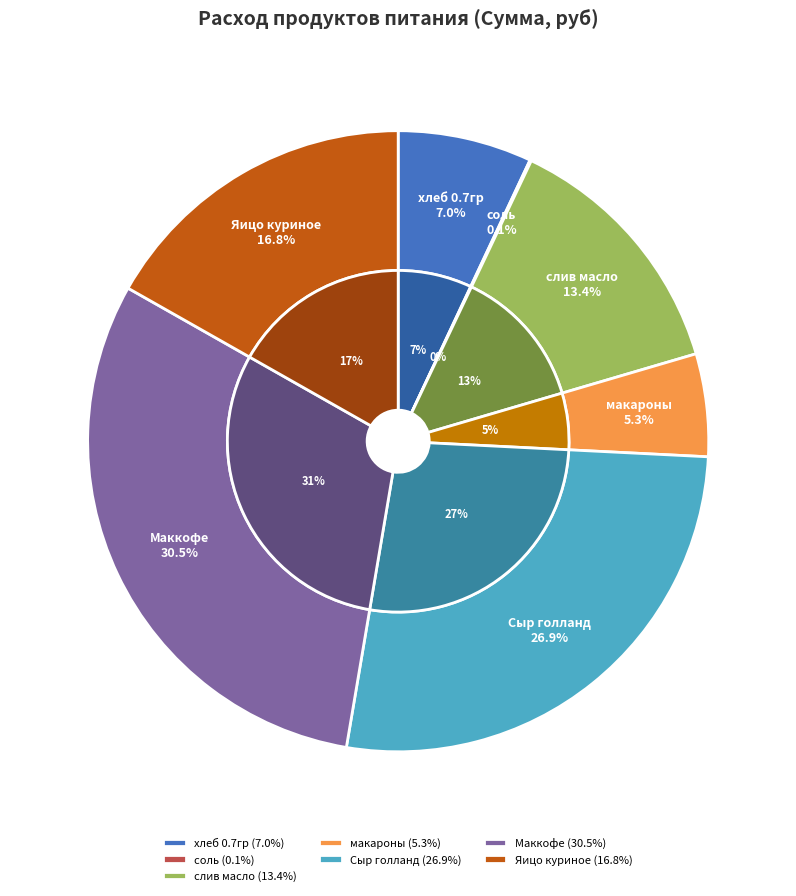

To the nearest percent, what is the combined percentage of макароны and соль?

5%